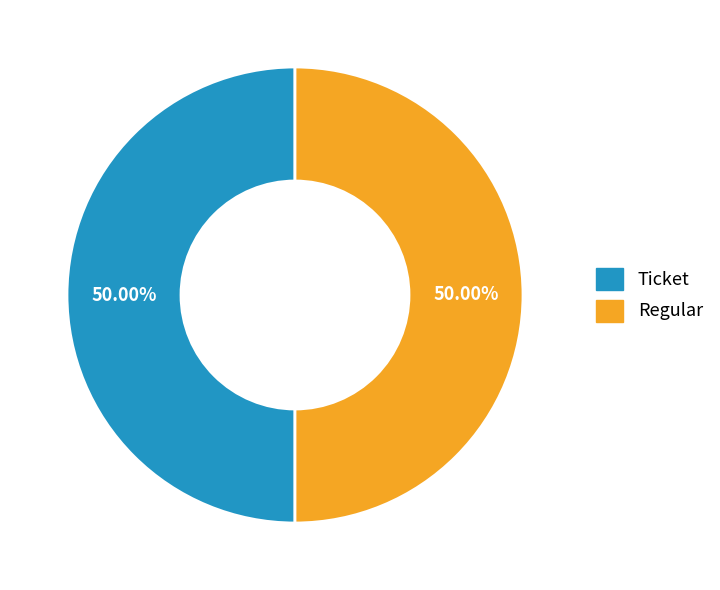

Which slice is the largest?

Regular (io_index=10)